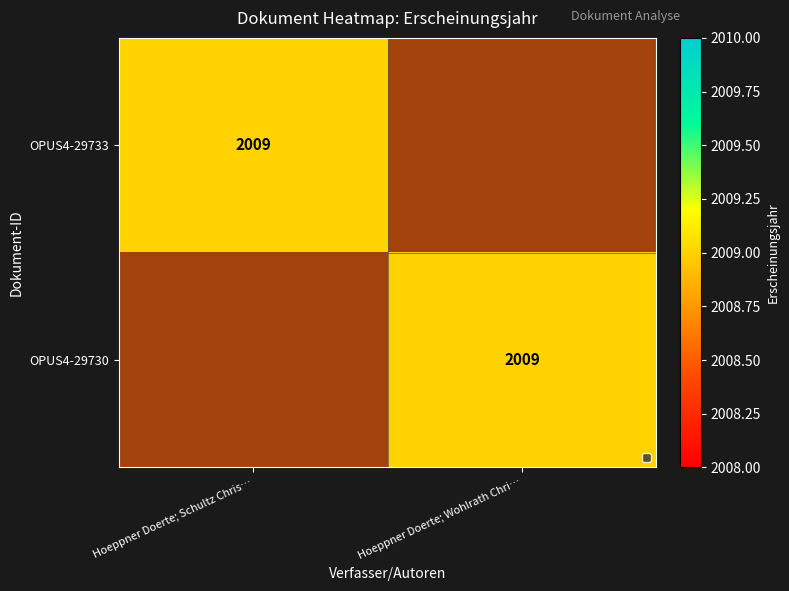

How many categories are shown in the chart?

2